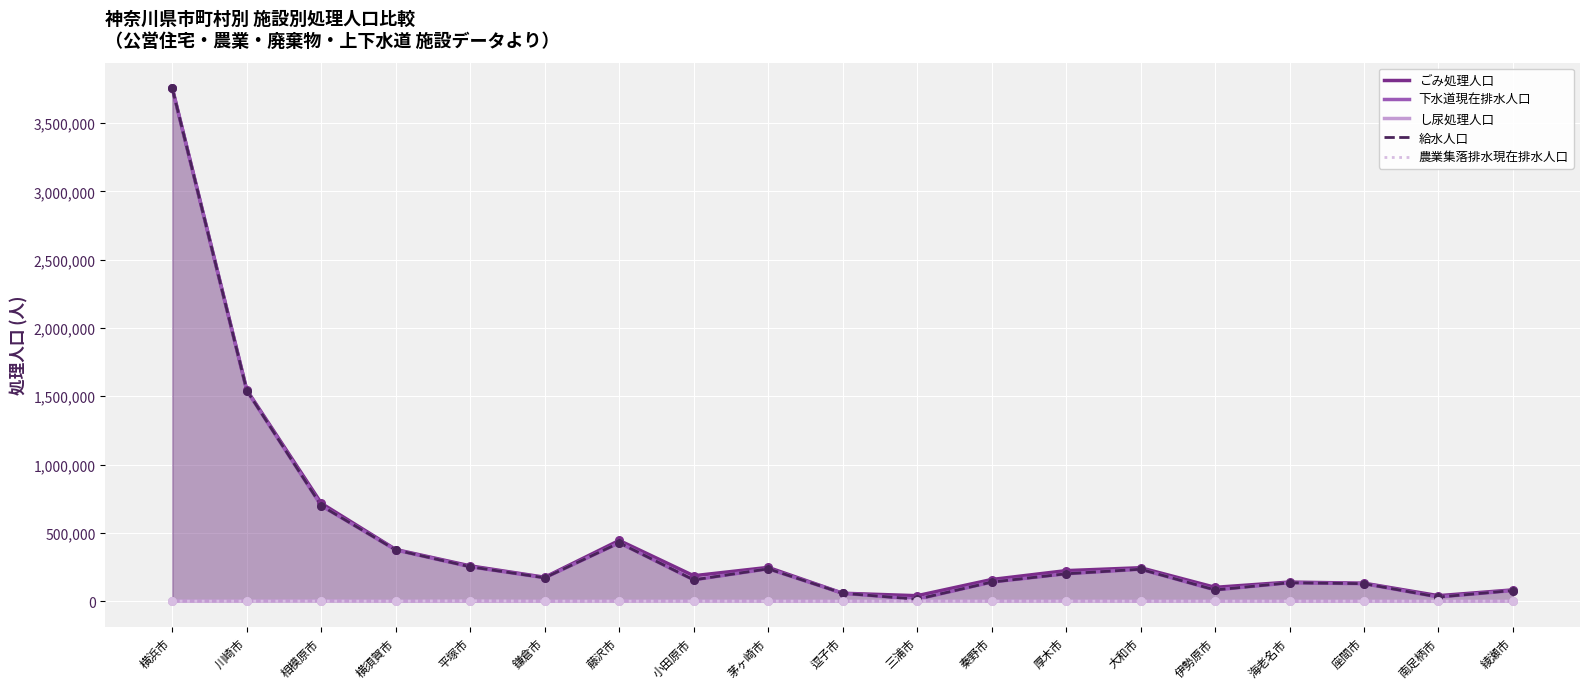

Which series reaches the minimum Y coordinate?

農業集落排水現在排水人口